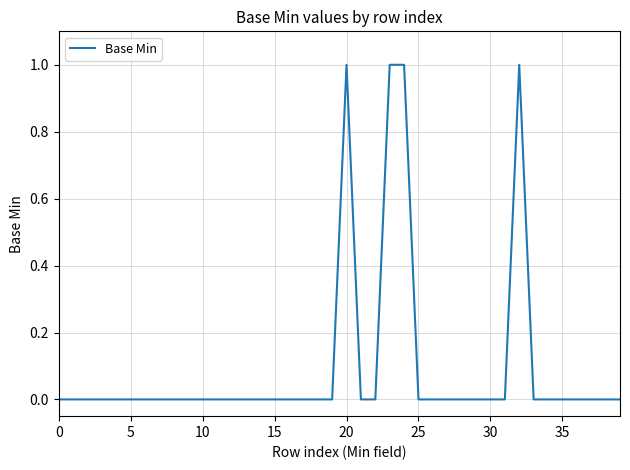

What is the maximum value shown in the chart?

1